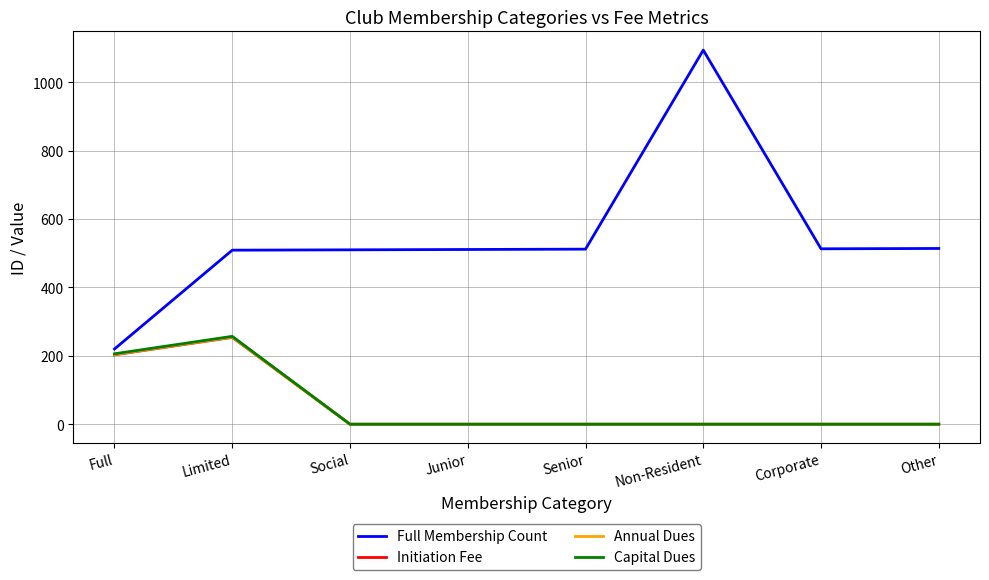

True or false: Annual Dues and Full Membership Count cross at least once.

False